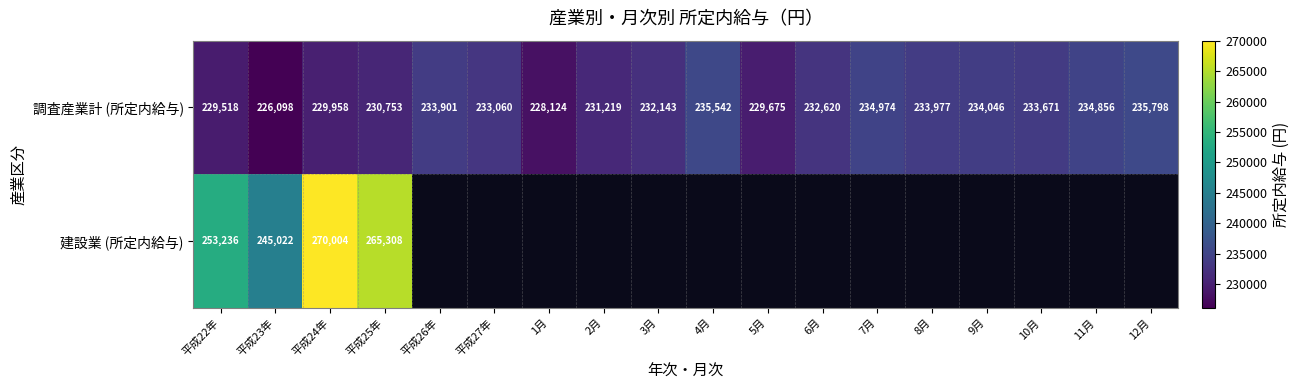

Rank the categories by 調査産業計 (所定内給与) value from highest to lowest.

12月, 4月, 7月, 11月, 9月, 8月, 平成26年, 10月, 平成27年, 6月, 3月, 2月, 平成25年, 平成24年, 5月, 平成22年, 1月, 平成23年